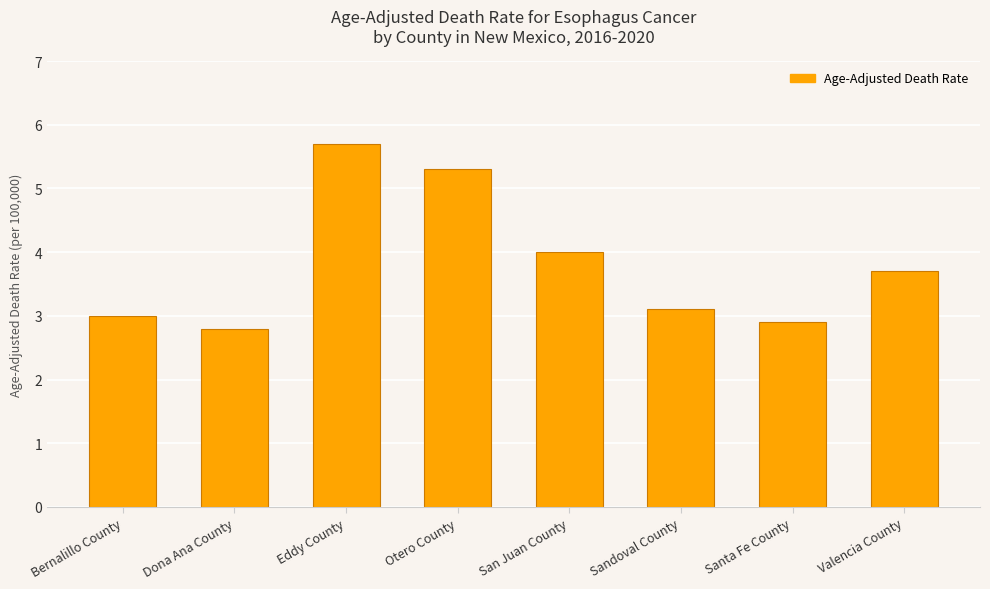

What is the difference between the maximum and second lowest values?

2.8